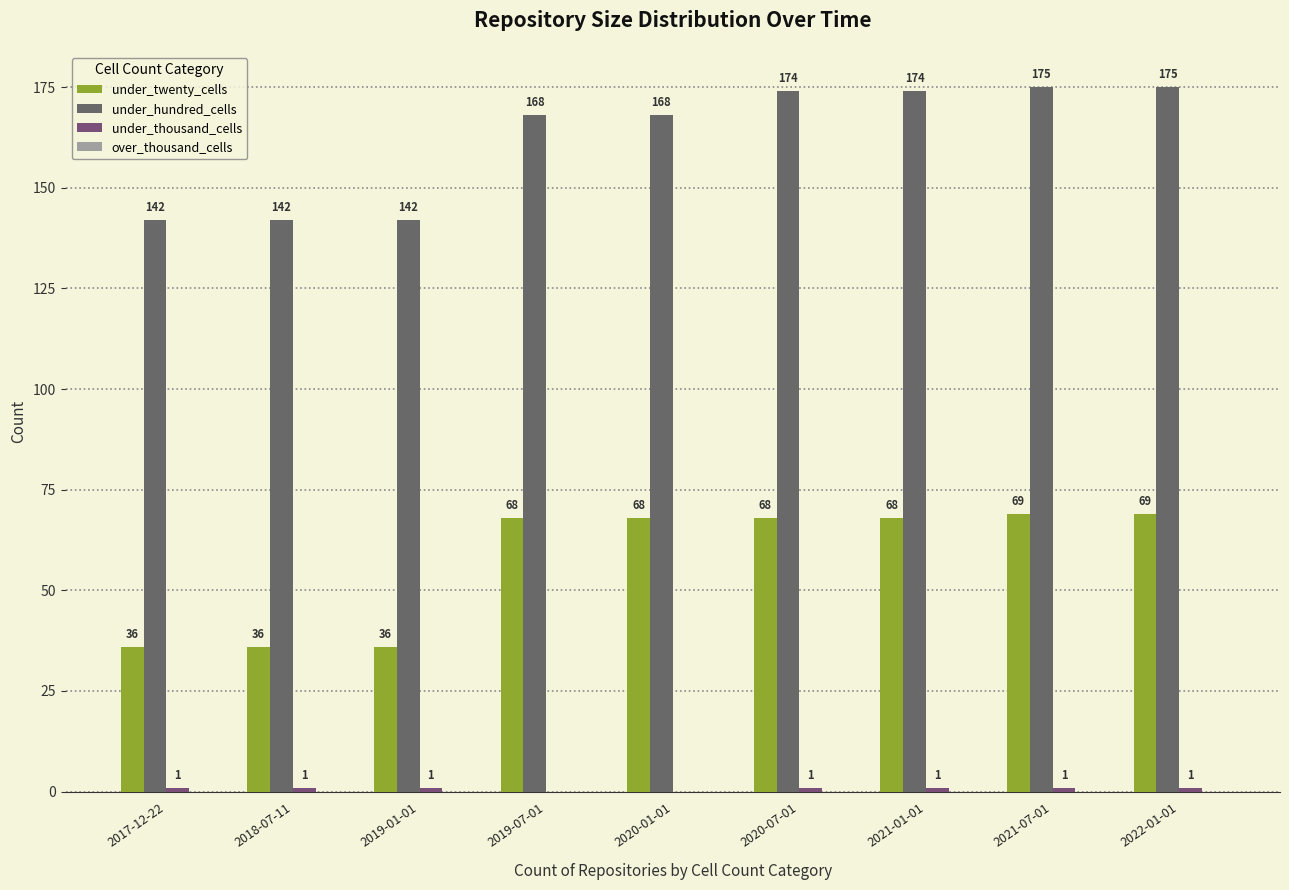

Which has a higher value, 2020-01-01 or 2017-12-22?

2020-01-01